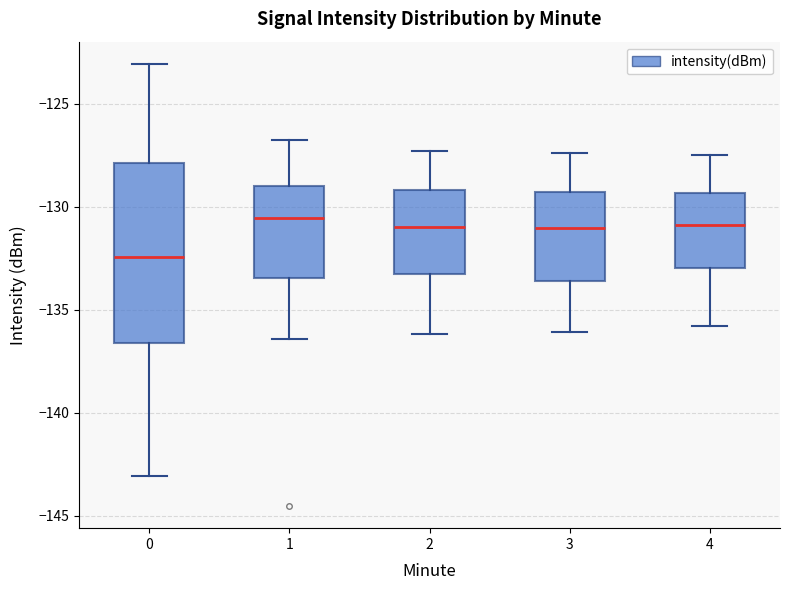

Reading left to right, read every box against the y-axis: the position of its median line, the range the box covers, and the ends of its whiskers. The values are not printed on the chart, so give them approximately, as read against the axis.

0: median -132.5, box -136.5 to -128.0, whiskers -143.0 to -123.0
1: median -130.5, box -133.5 to -129.0, whiskers -136.5 to -127.0
2: median -131.0, box -133.0 to -129.0, whiskers -136.0 to -127.5
3: median -131.0, box -133.5 to -129.5, whiskers -136.0 to -127.5
4: median -131.0, box -133.0 to -129.5, whiskers -136.0 to -127.5